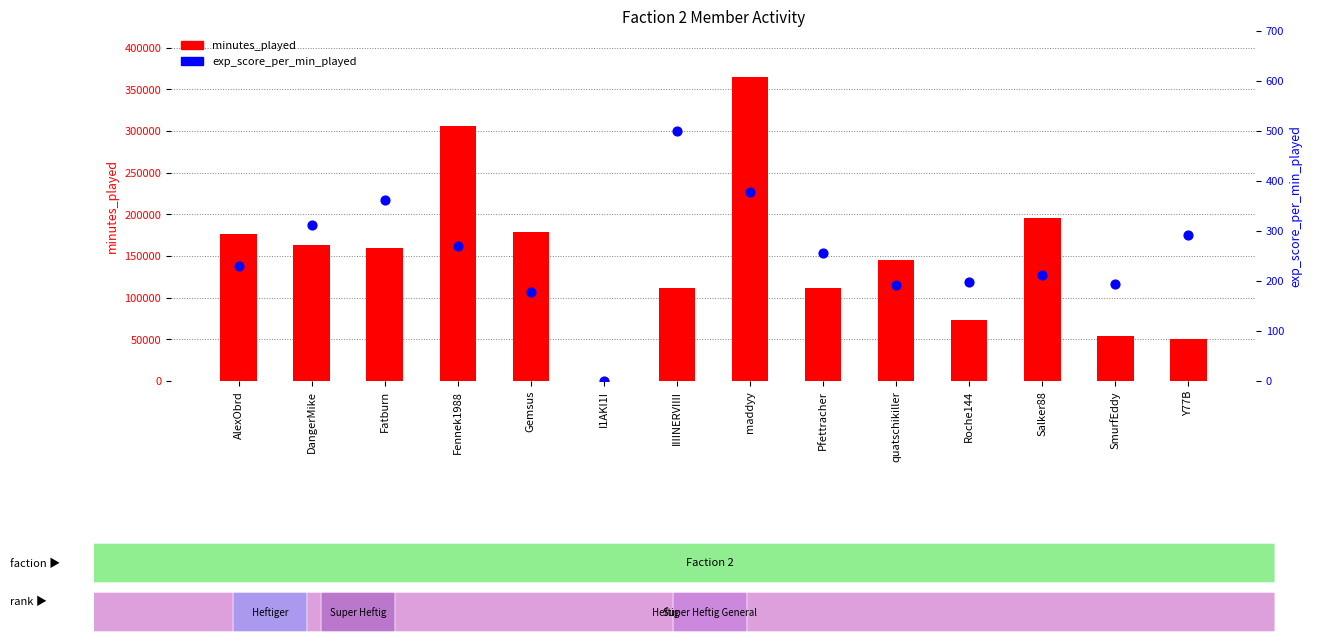

At which category is the sum across all series the highest?

maddyy